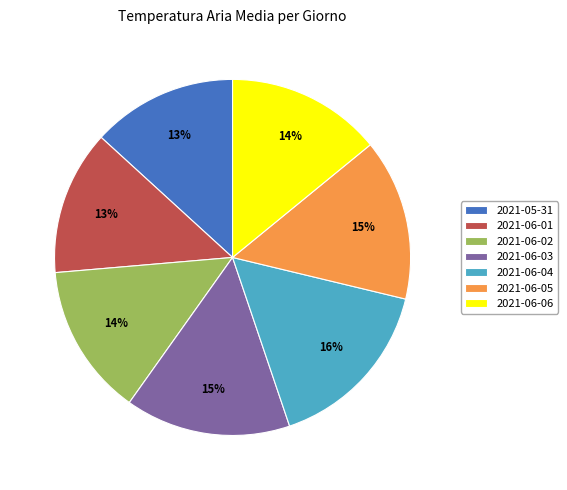

Is it true that 2021-05-31 is 13% of the pie?

True